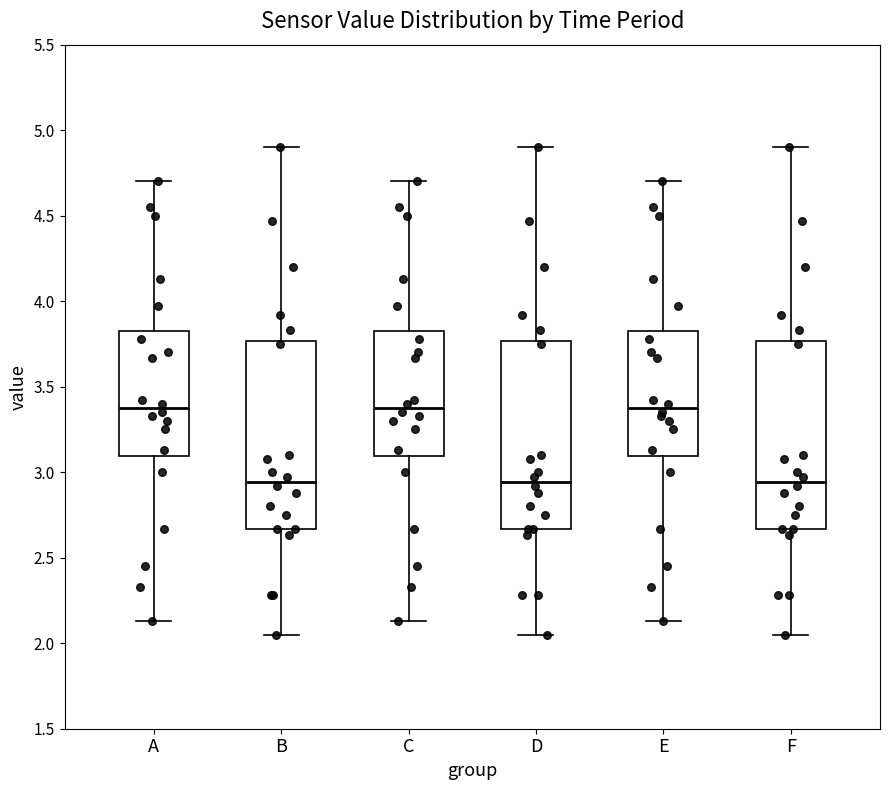

Where is the lower edge of the box for C on the y-axis? The values are not printed on the chart, so give them approximately, as read against the axis.

3.10